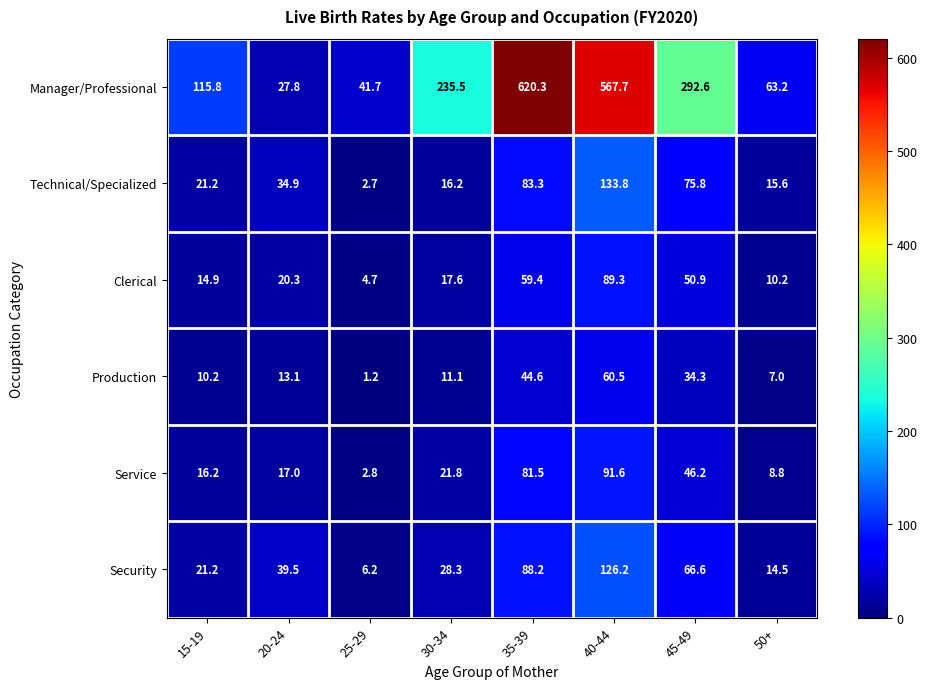

Which series changed the most between 30-34 and 40-44?

Manager/Professional